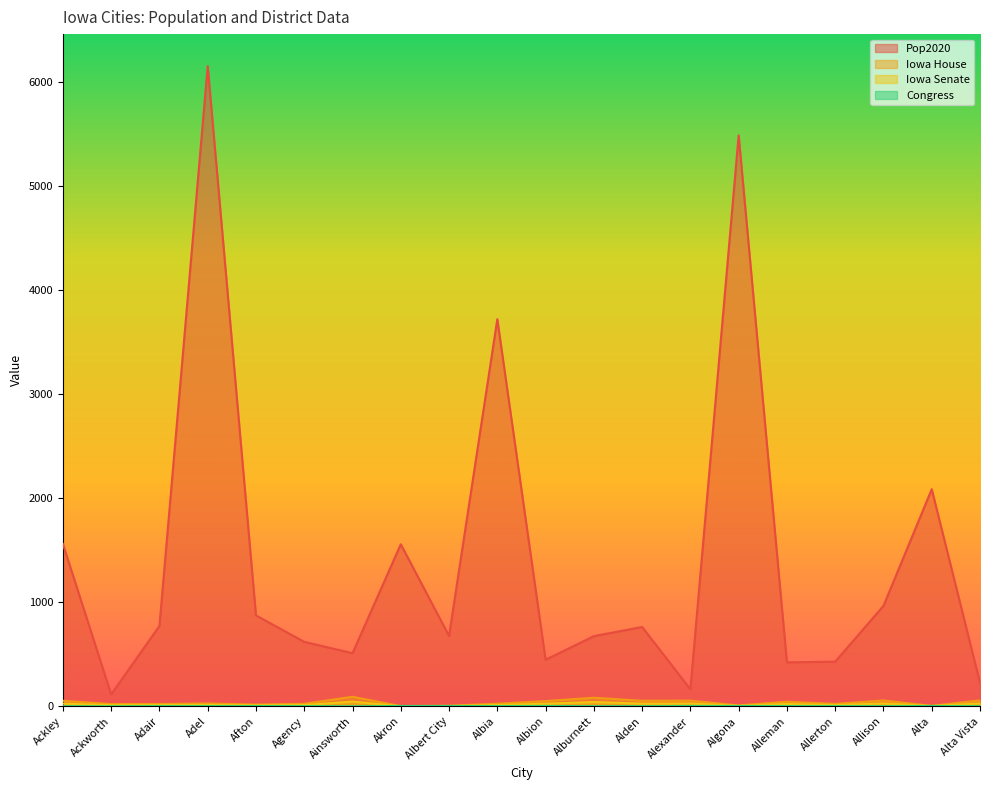

At Alden, list the series in order from largest to smallest.

Pop2020, Iowa House, Iowa Senate, Congress